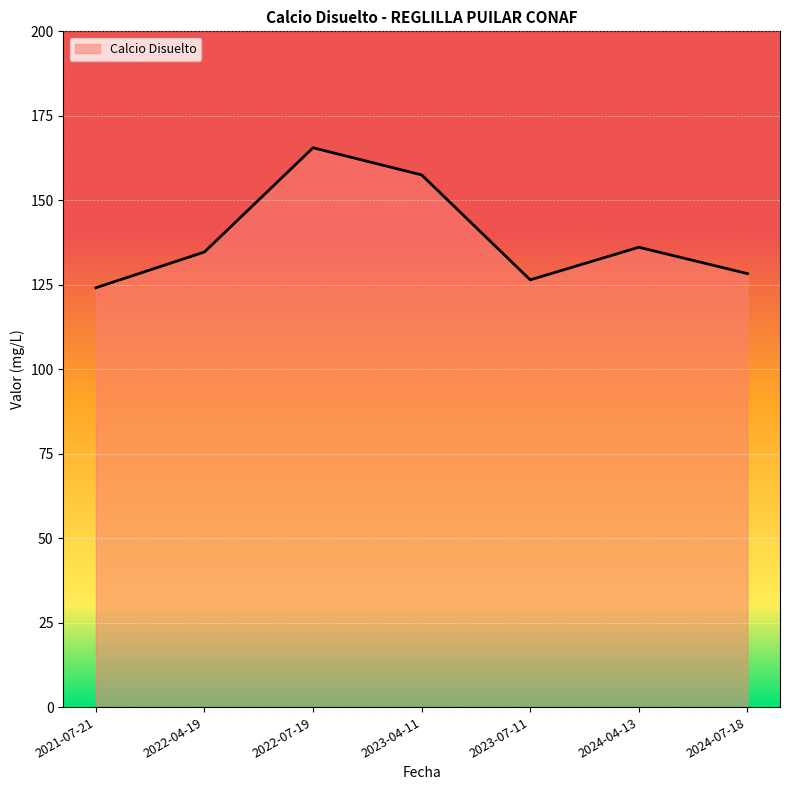

Count the number of values greater than 134.

4